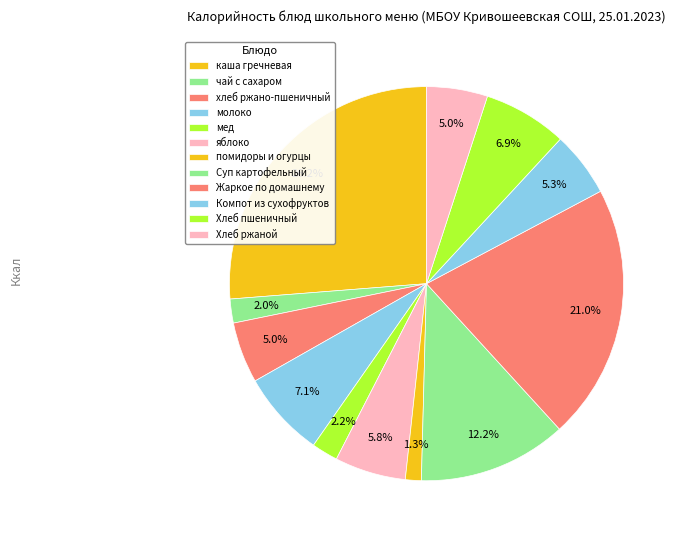

Is the sum of каша гречневая and Суп картофельный greater than half?

No